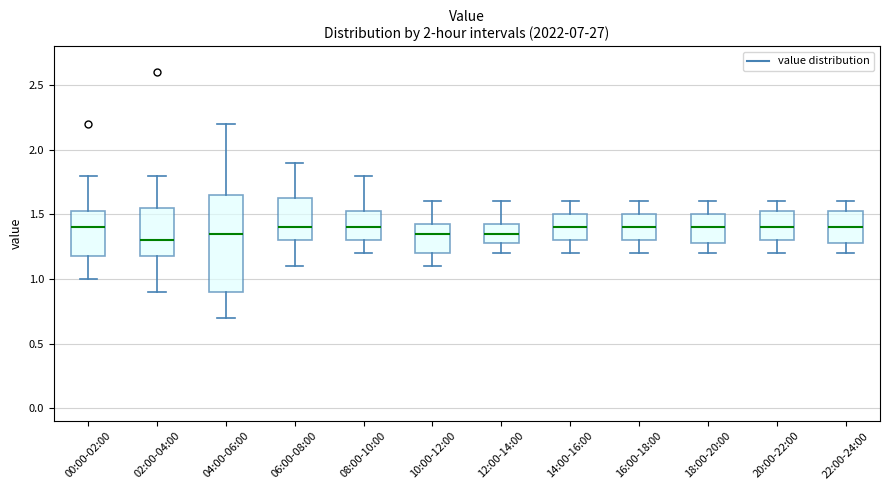

Where is the upper edge of the box for 08:00-10:00 on the y-axis? The values are not printed on the chart, so give them approximately, as read against the axis.

1.55